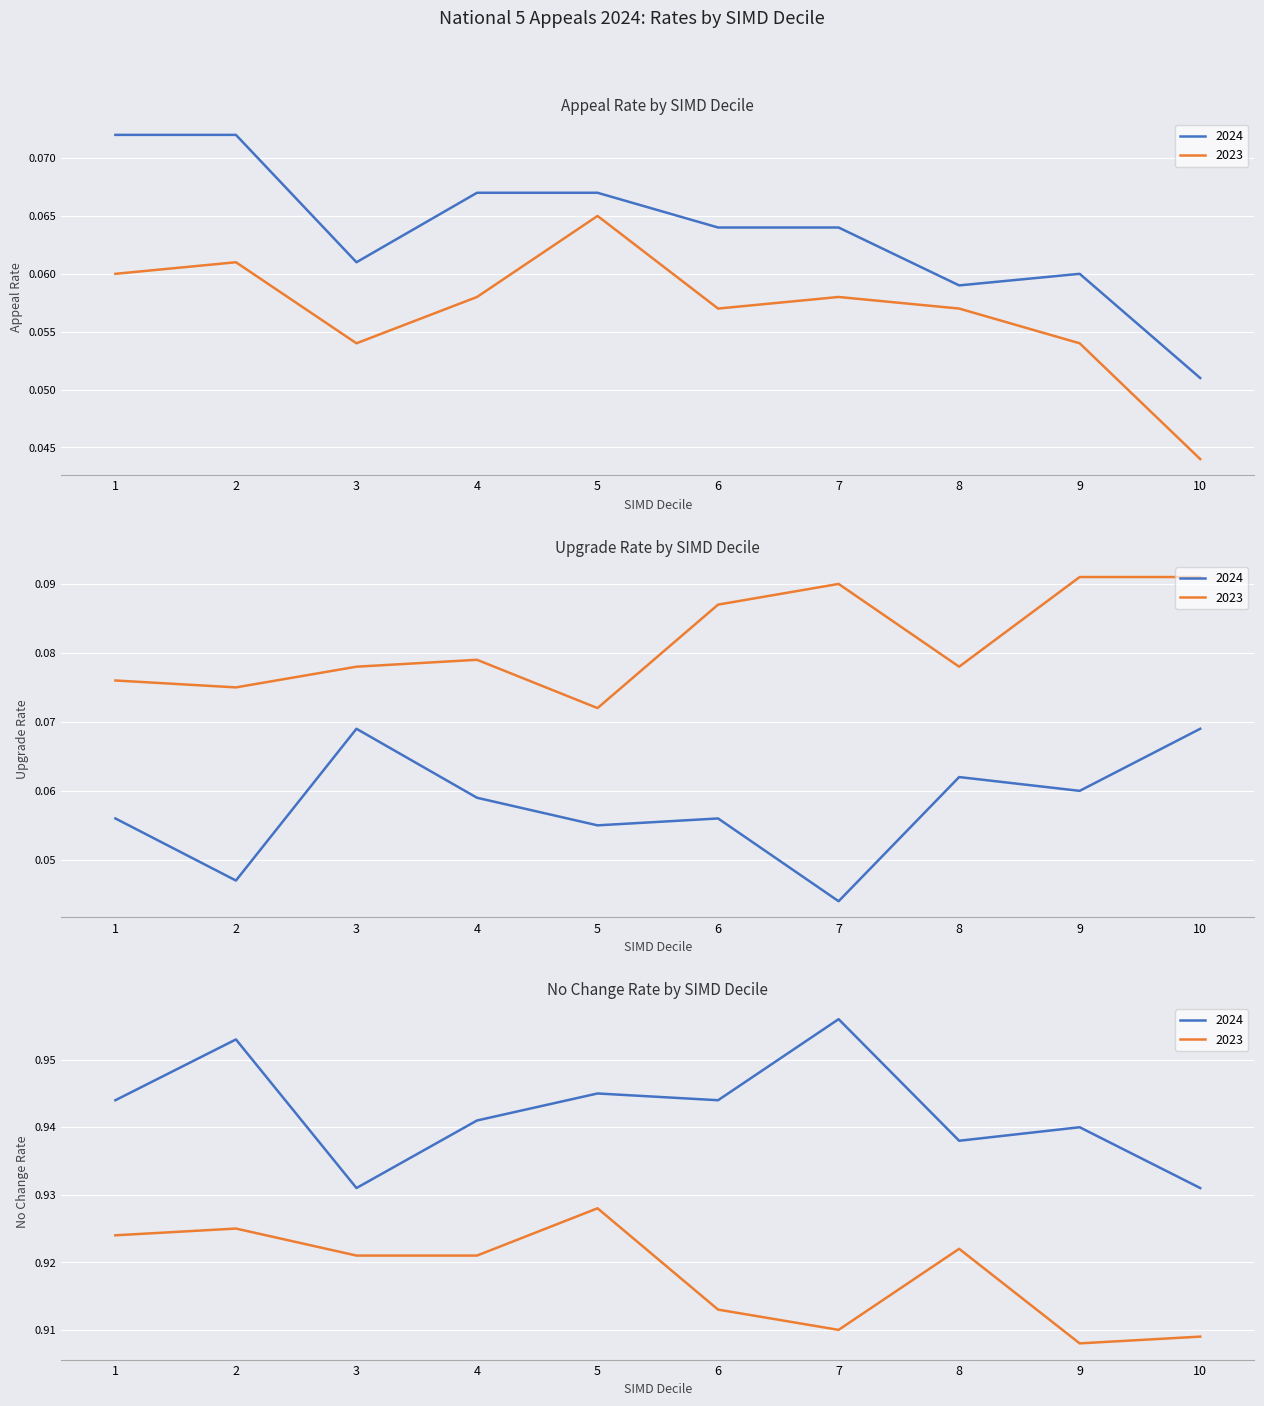

Where is the first local maximum for No Change Rate 2024?

2